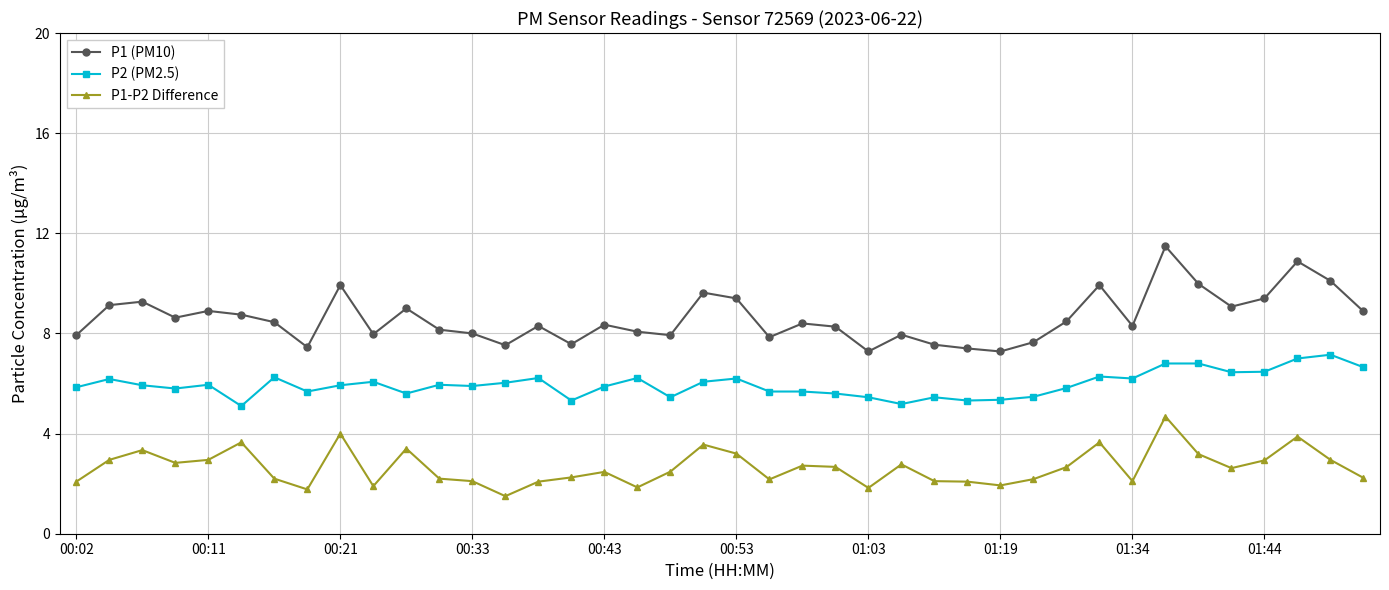

What is the minimum value shown in the chart?

1.5